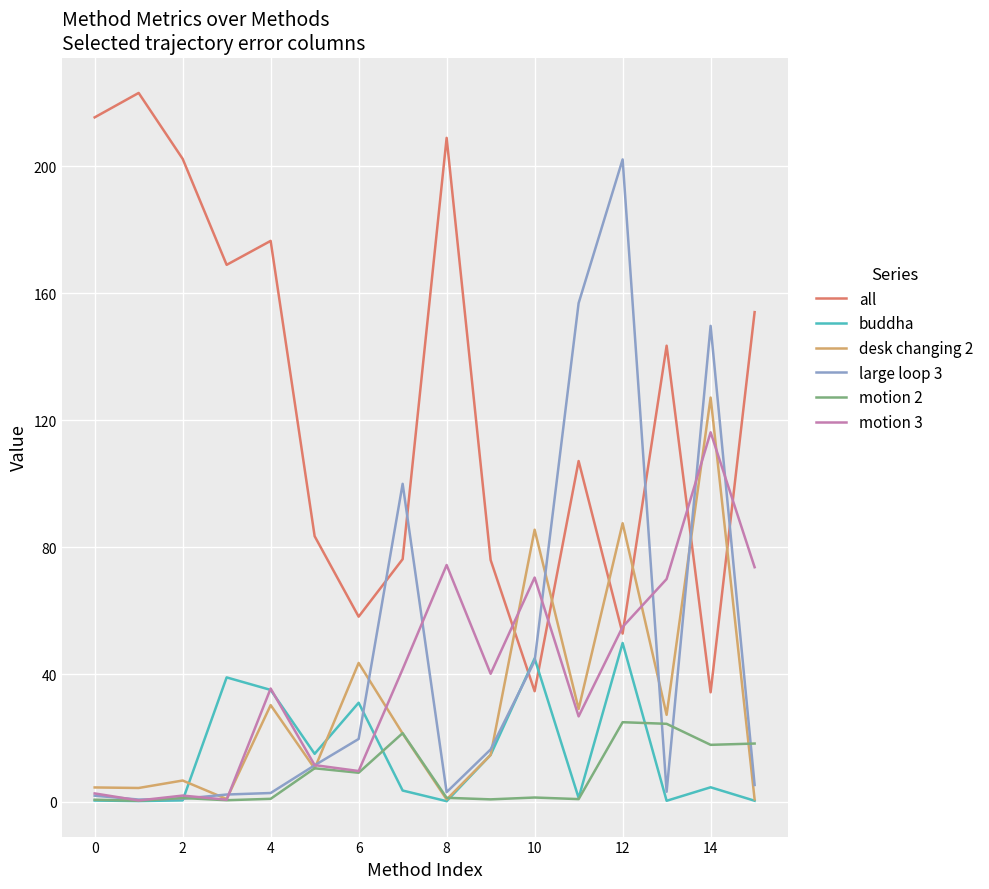

Rank the series by their maximum value, from highest to lowest.

all, large loop 3, desk changing 2, motion 3, buddha, motion 2